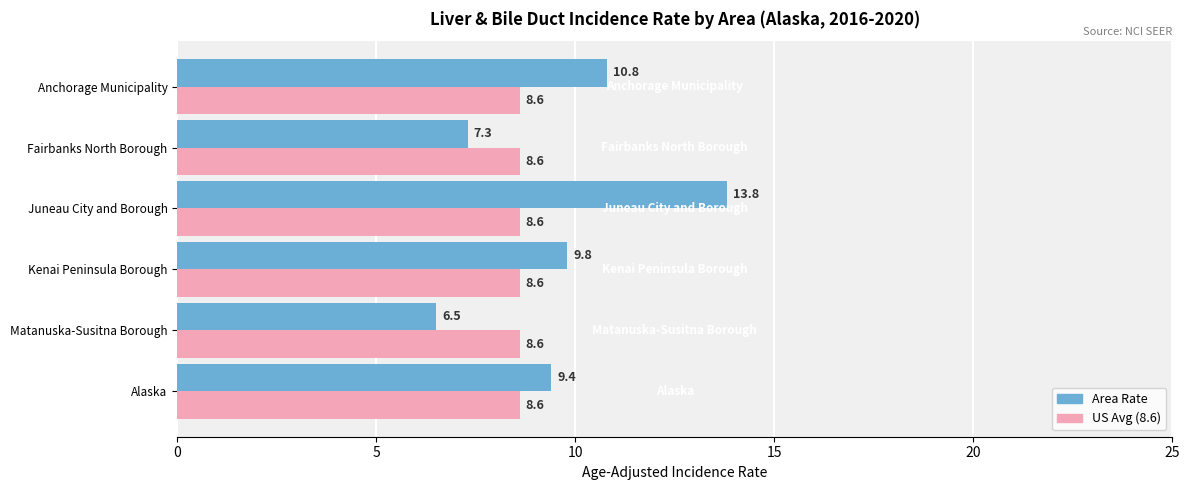

Which series has the widest spread of values?

Area Rate